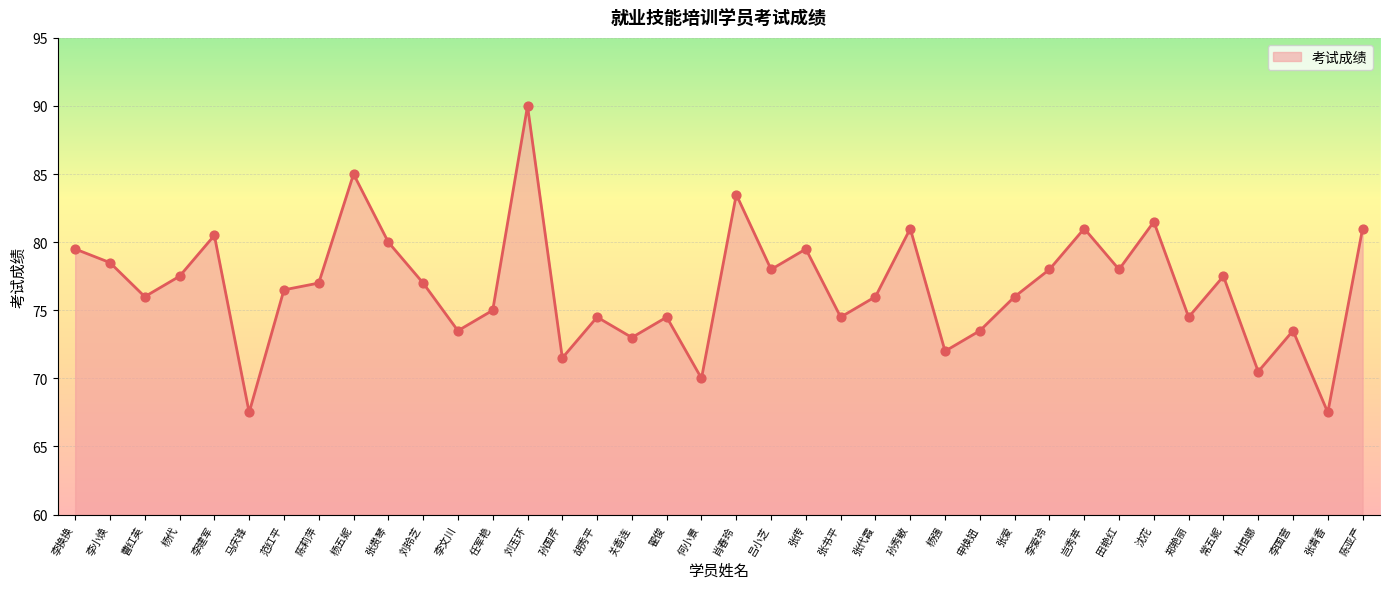

Approximately how many times larger is the value at 刘玲芝 compared to 李换换?

1.0